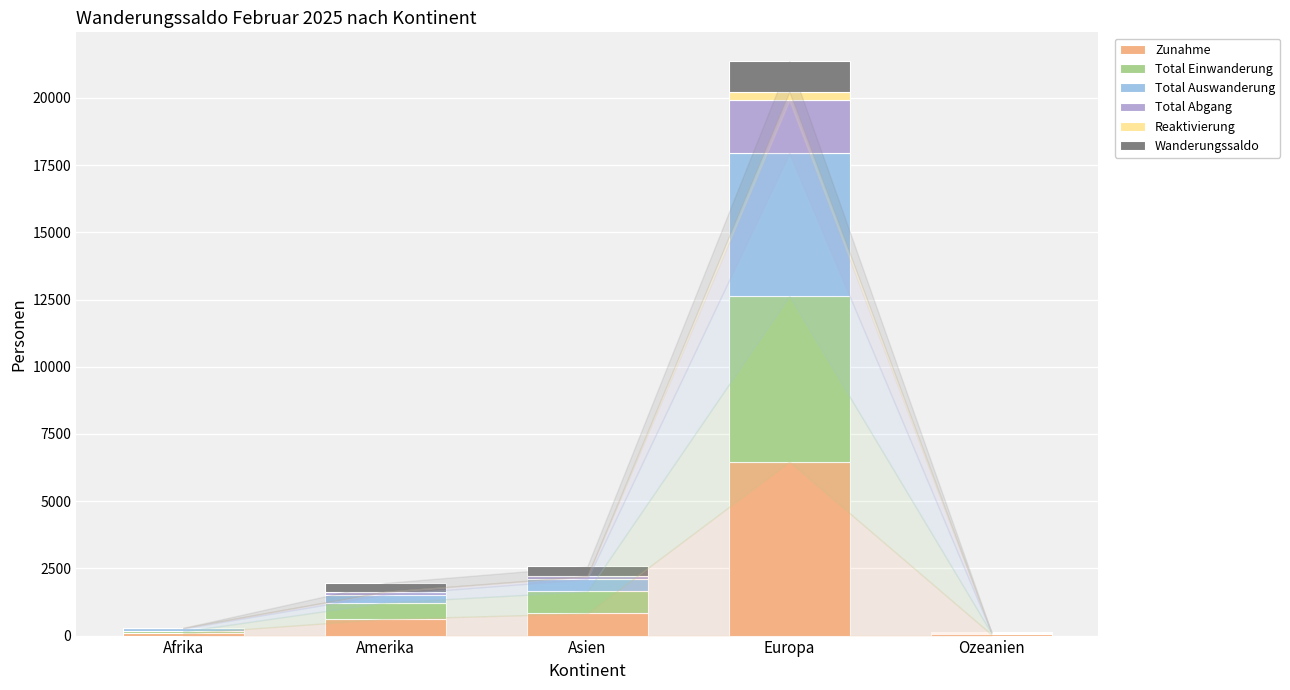

What is the label of the 1st bar from the right?

Ozeanien